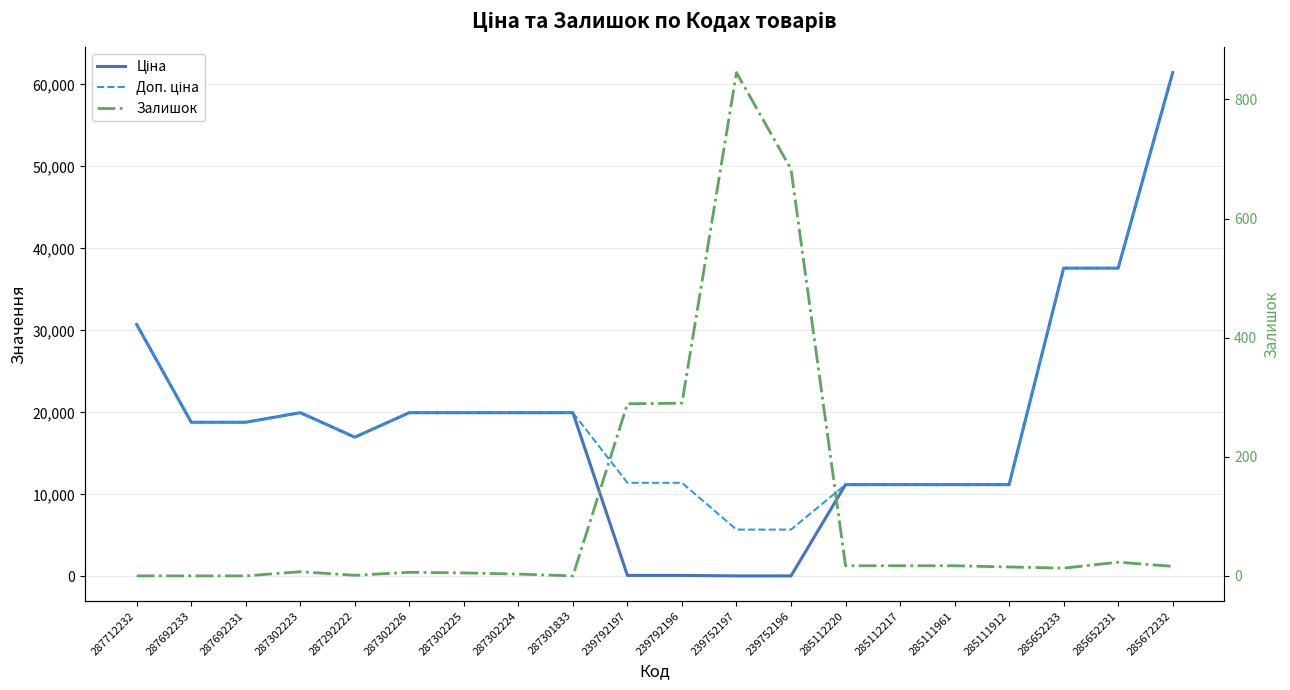

List the series in order of their peak value, highest first.

Ціна, Доп. ціна, Залишок